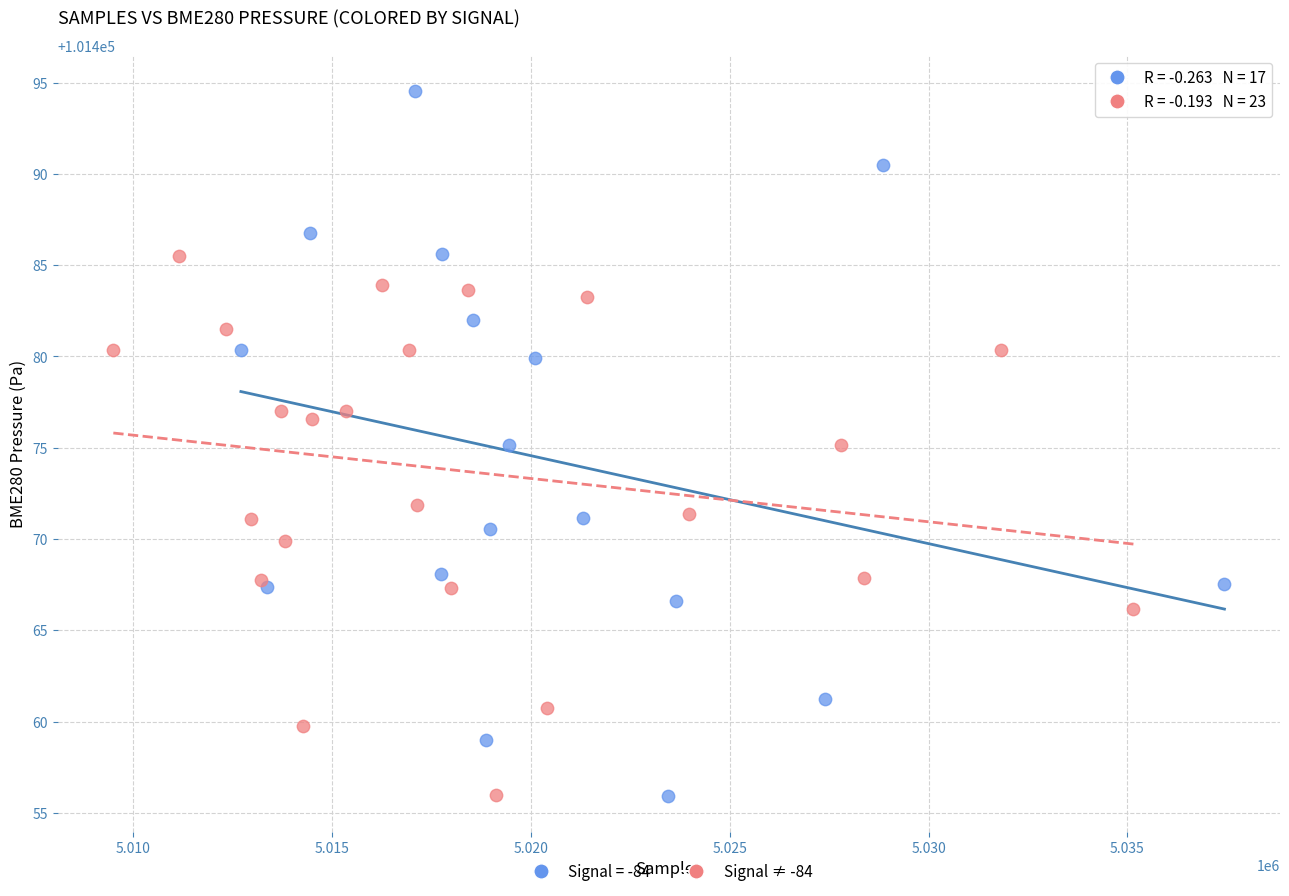

Which series has the widest spread of Y values?

Signal = -84